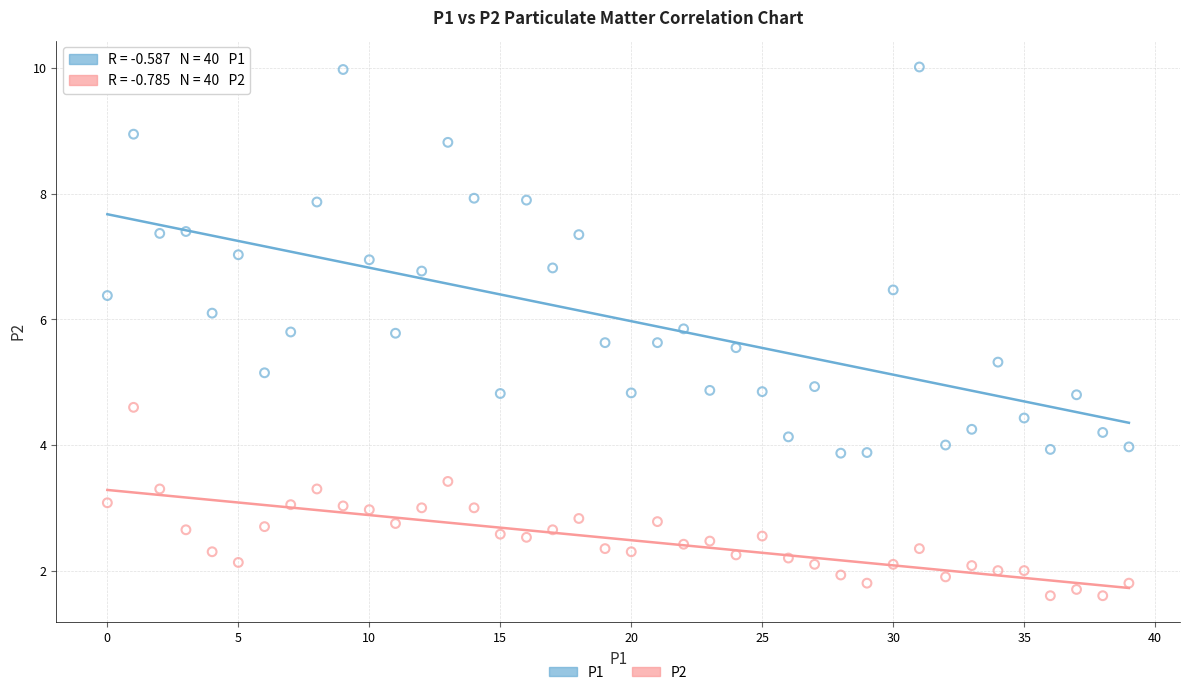

Across all data points, what is the range of Y values (max minus min)?

8.4